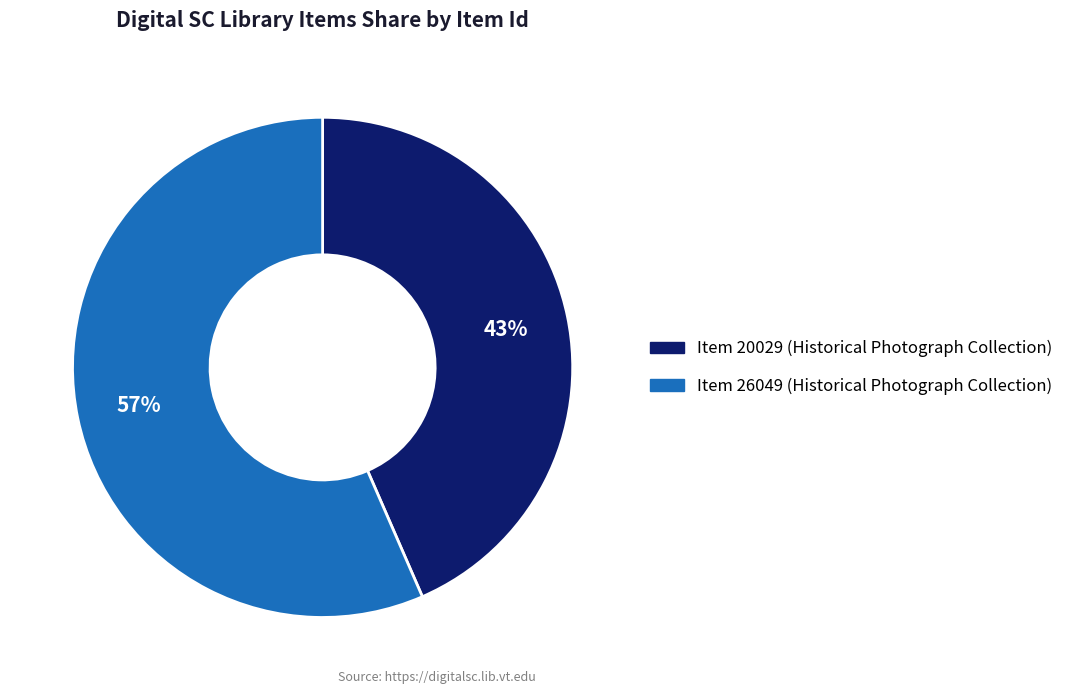

The Item 26049 (Historical Photograph Collection) slice represents 70% of the pie. True or false?

False